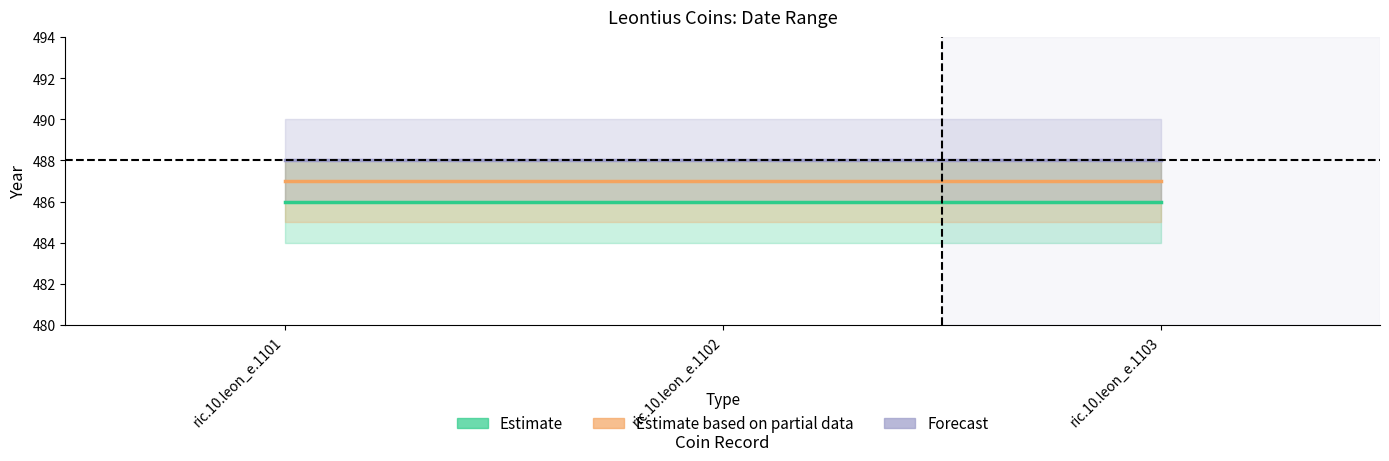

Which series has the widest spread of values?

Estimate